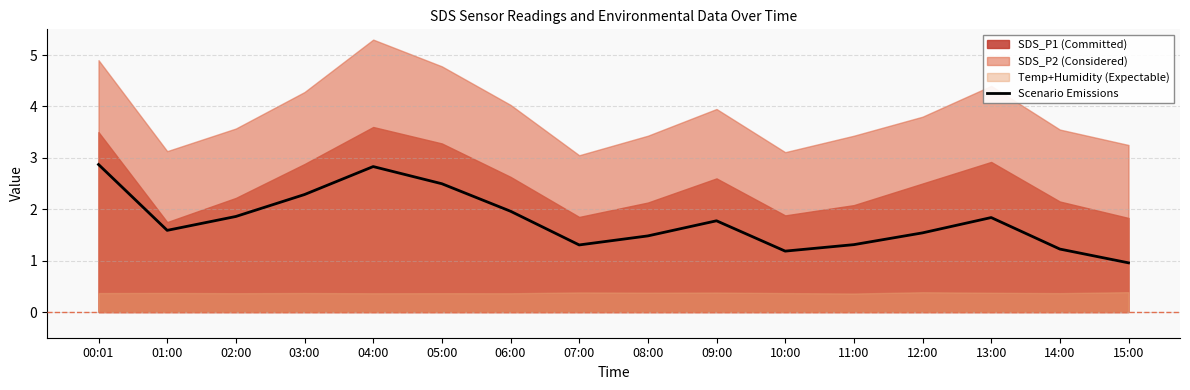

What is the approximate value at 01:00?

1.6